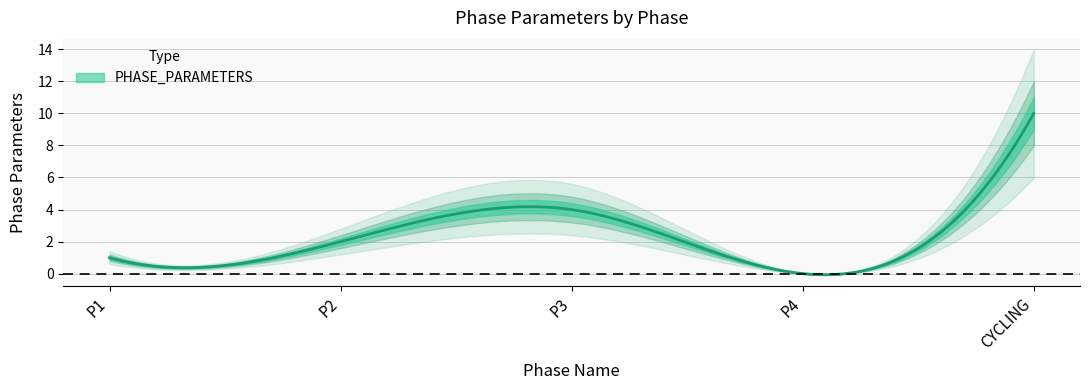

How many data points are less than 2?

2